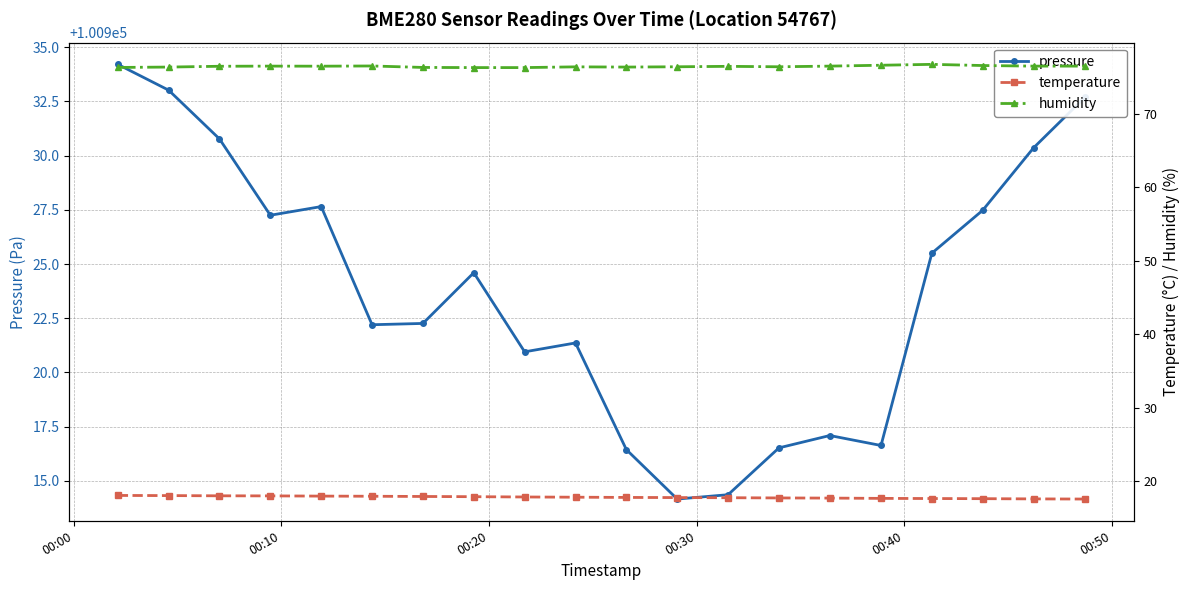

Rank the series by their maximum value, from highest to lowest.

pressure, humidity, temperature